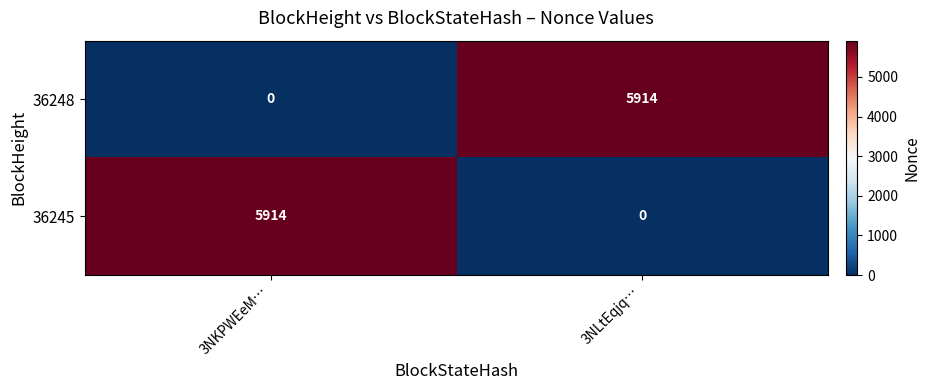

Read the 36245 value at 3NKPWEeM…, to the nearest 10.

5910